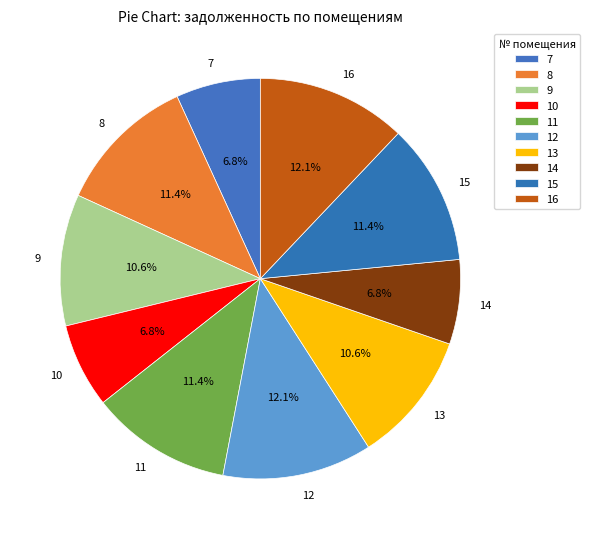

Is there any slice that represents more than half of the pie?

No